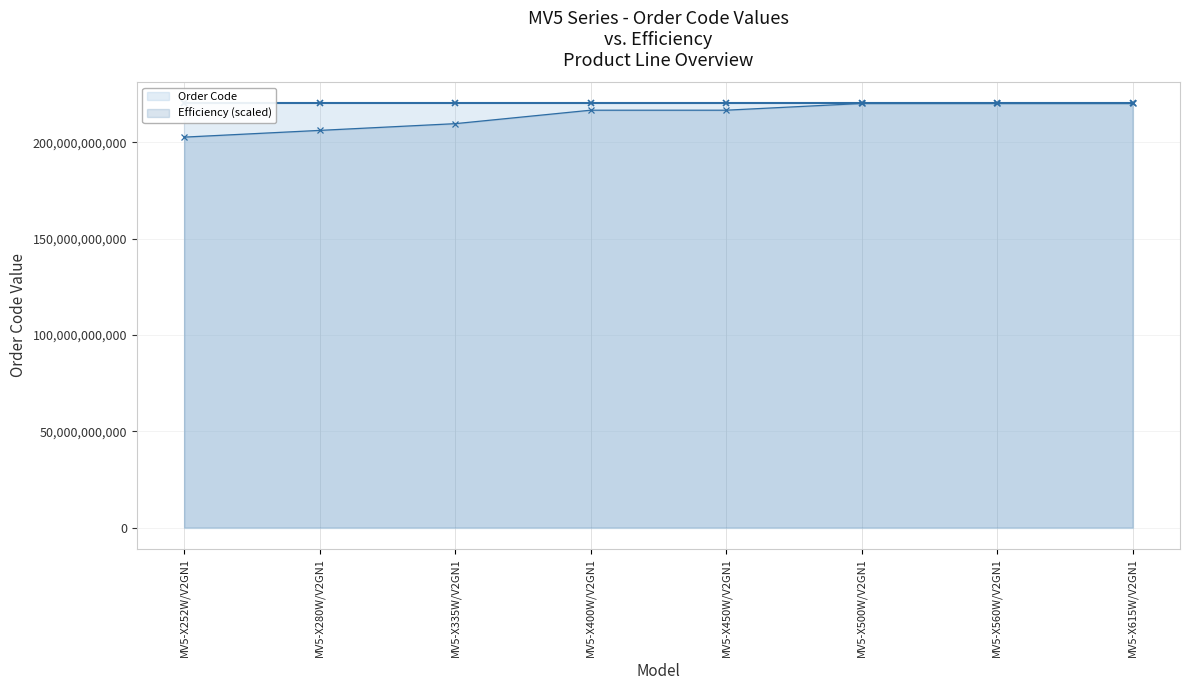

Does the chart have visible grid lines?

Yes